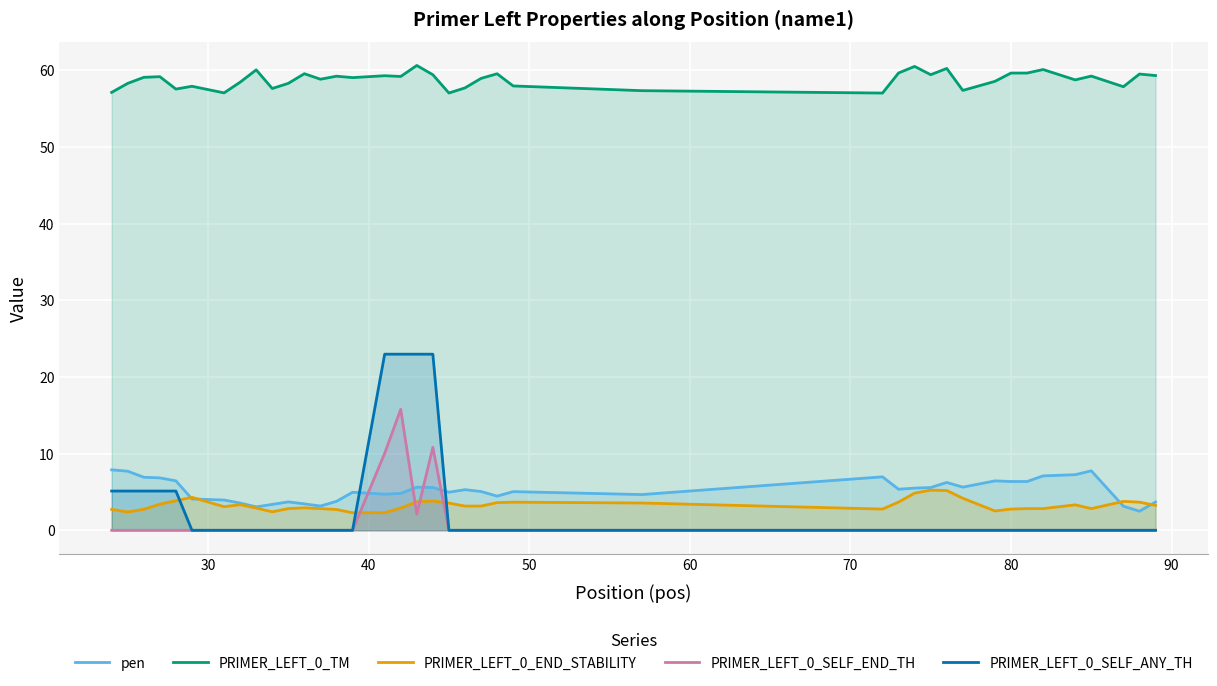

True or false: PRIMER_LEFT_0_SELF_END_TH and PRIMER_LEFT_0_SELF_ANY_TH intersect in this chart.

False